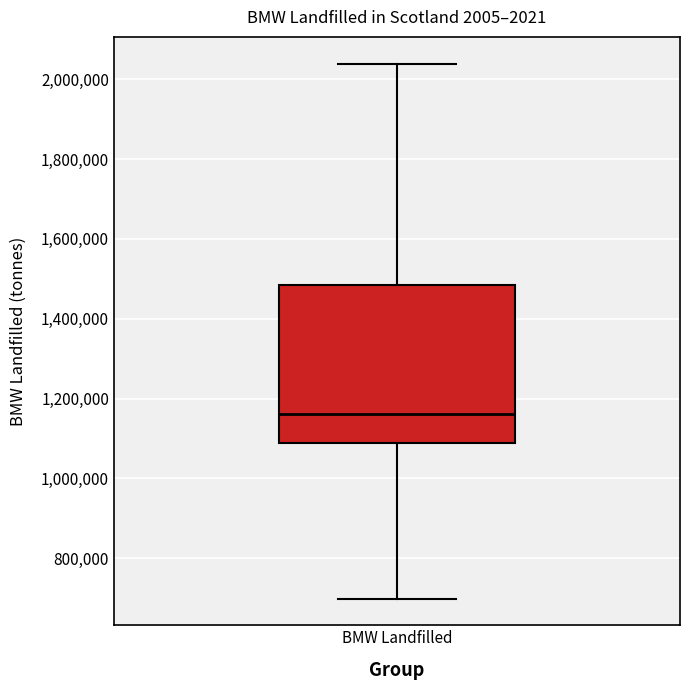

Where does the upper whisker of the box for BMW Landfilled end on the y-axis? The values are not printed on the chart, so give them approximately, as read against the axis.

2040000